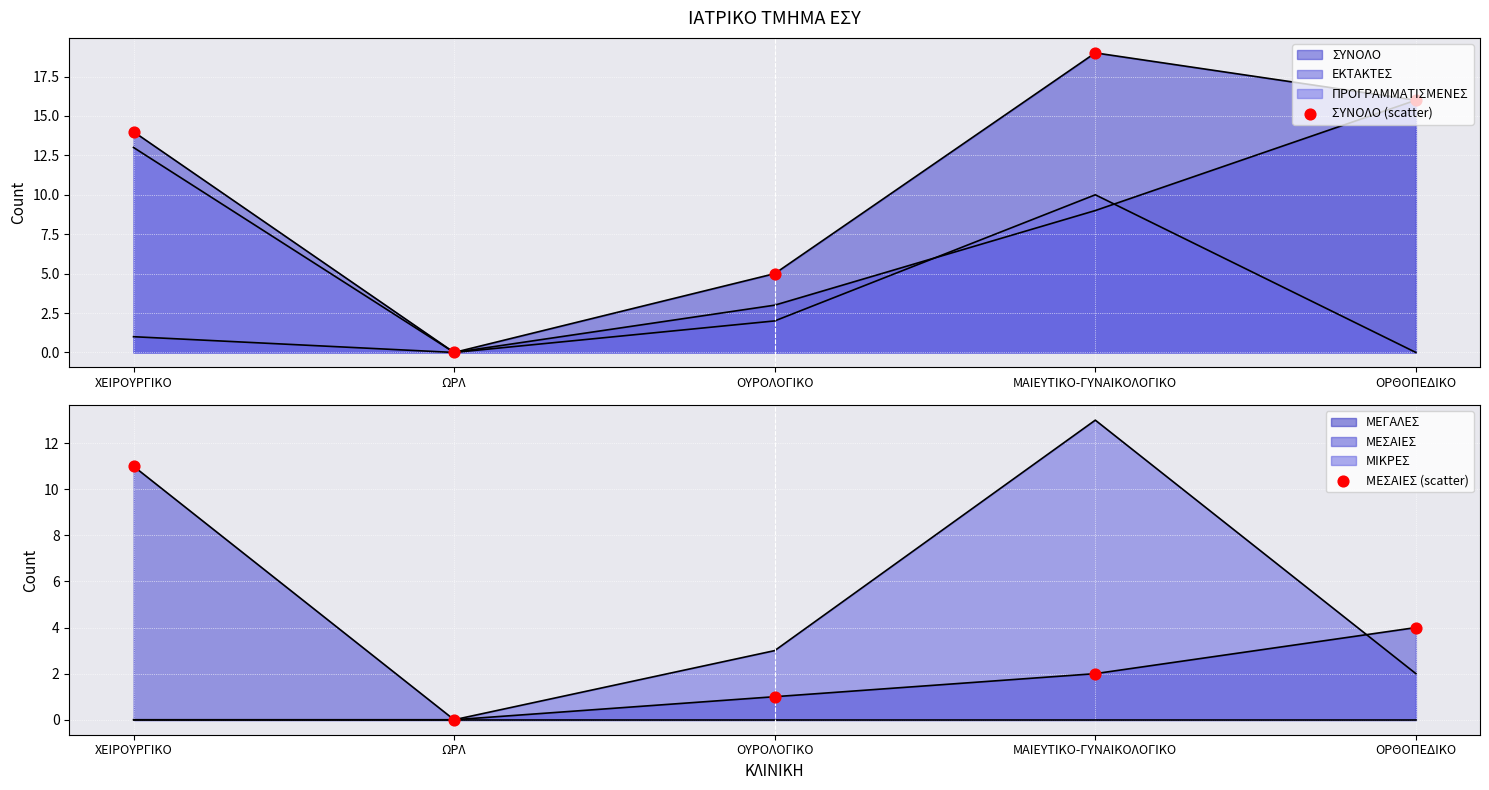

Is the value of ΜΕΣΑΙΕΣ (scatter) at ΜΑΙΕΥΤΙΚΟ-ΓΥΝΑΙΚΟΛΟΓΙΚΟ greater than the value of ΣΥΝΟΛΟ (scatter) at ΩΡΛ?

Yes